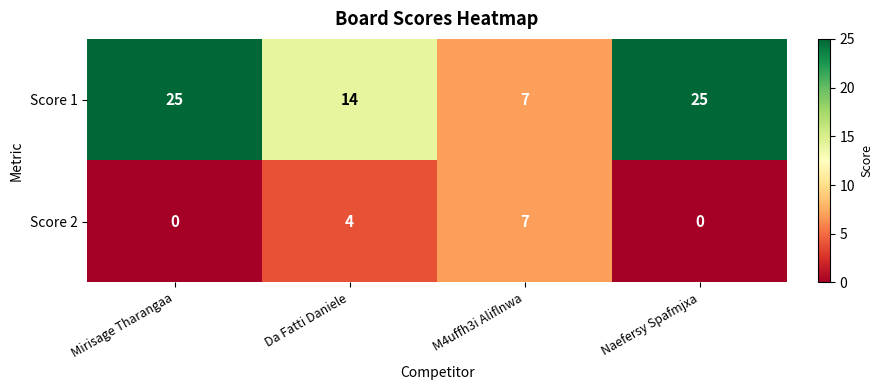

What is the sum of all Score 1 values?

71